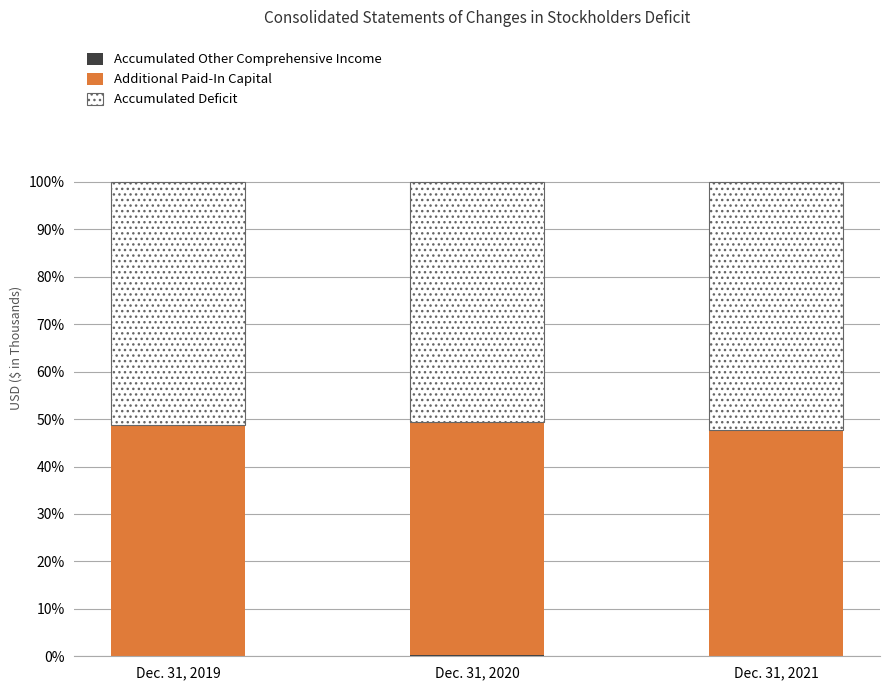

At which label is Accumulated Deficit closest to 51?

Dec. 31, 2019